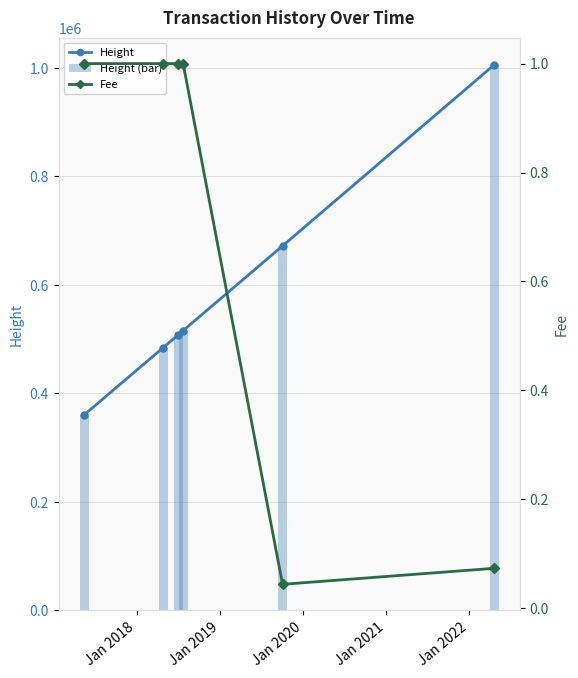

Reading left to right, transcribe all the data shown in this chart.

Height: 360310.0	484187.0	508064.0	515723.0	671802.0	1005561.0
Height (bar): 360310.0	484187.0	508064.0	515723.0	671802.0	1005561.0
Fee: 1.0	1.0	1.0	1.0	0.0	0.1